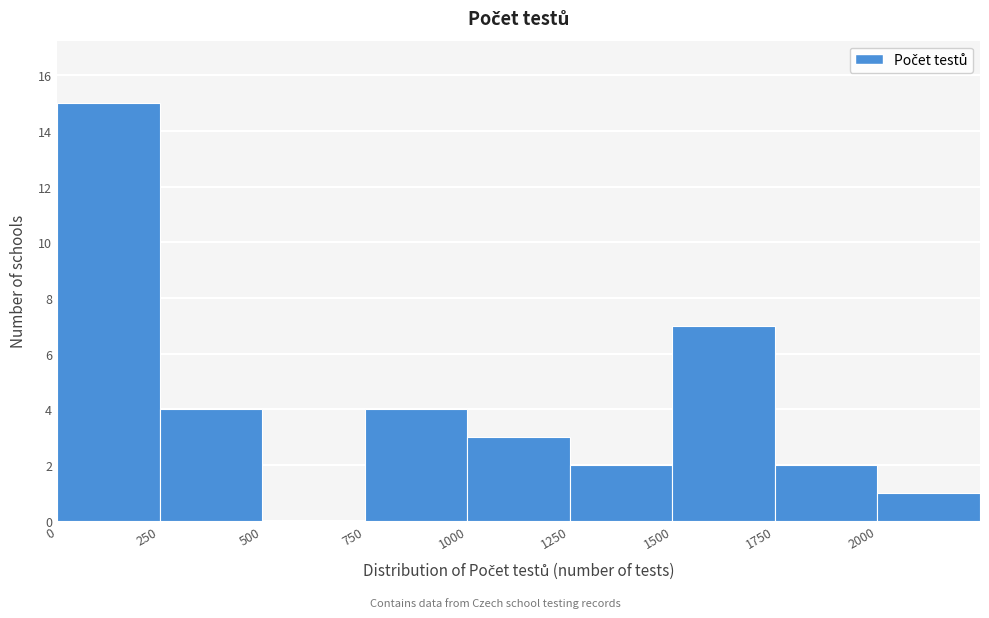

Reading left to right, transcribe this chart: for each bar, give the range it covers on the x-axis and its height. The values are not printed on the chart, so give them approximately, as read against the axis.

0 to 250: 15
250 to 500: 4
500 to 750: 0
750 to 1000: 4
1000 to 1250: 3
1250 to 1500: 2
1500 to 1750: 7
1750 to 2000: 2
2000 to 2250: 1